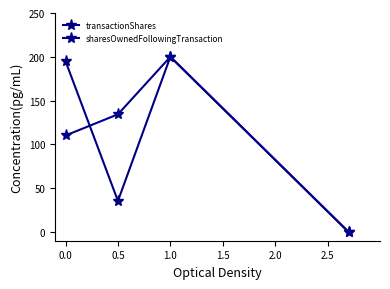

Which series has the largest range (max minus min)?

transactionShares